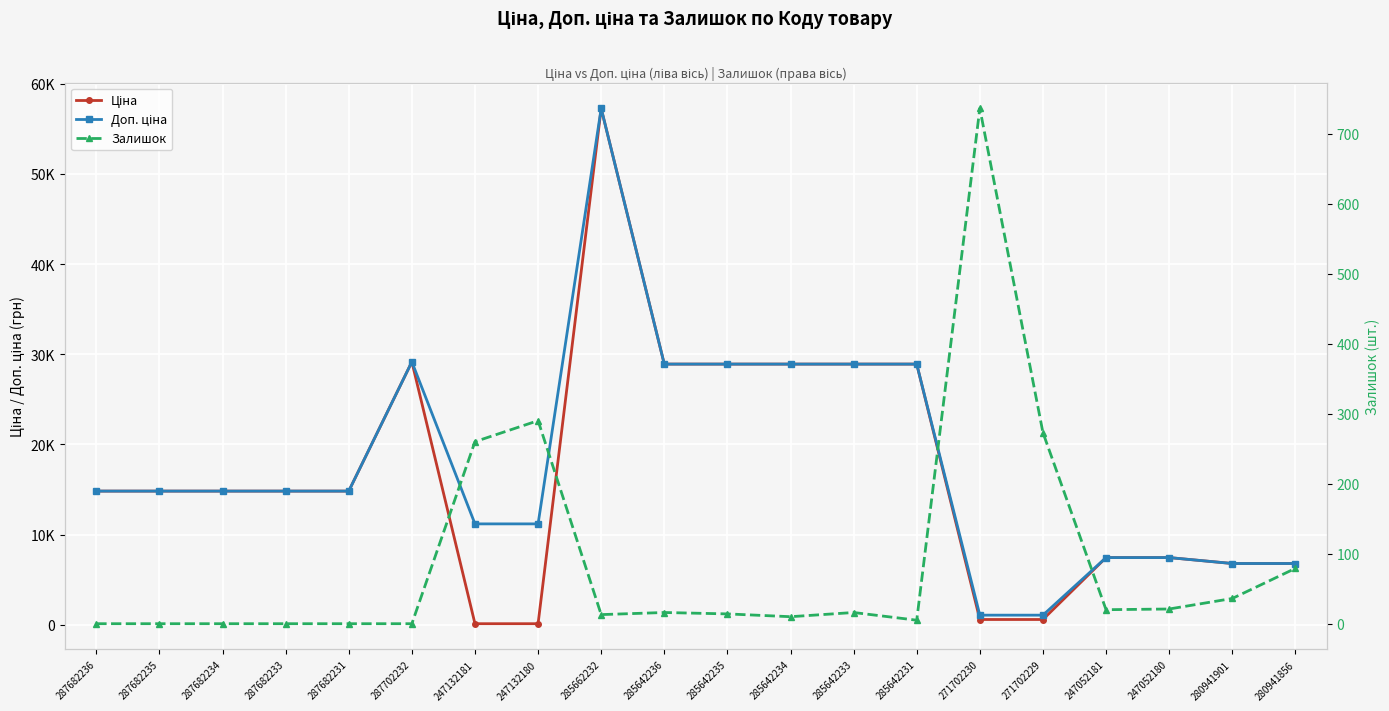

In Залишок, how many points are higher than both neighbors (excluding endpoints)?

4